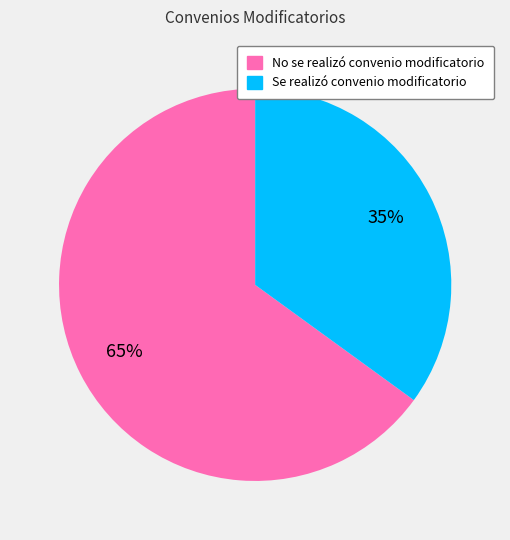

Count the number of slices in the pie.

2